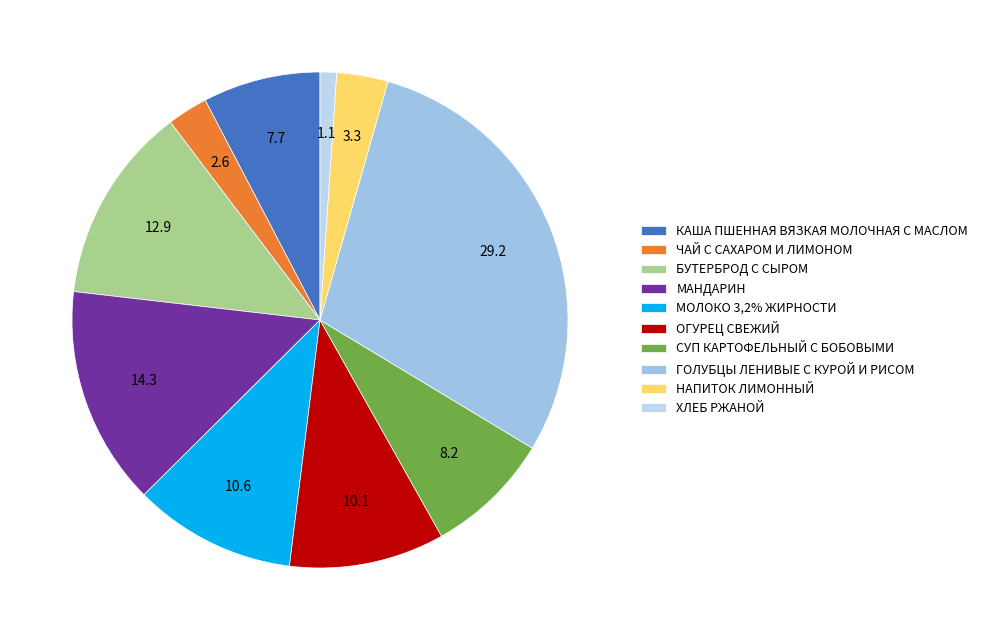

Does any single category account for the majority?

No